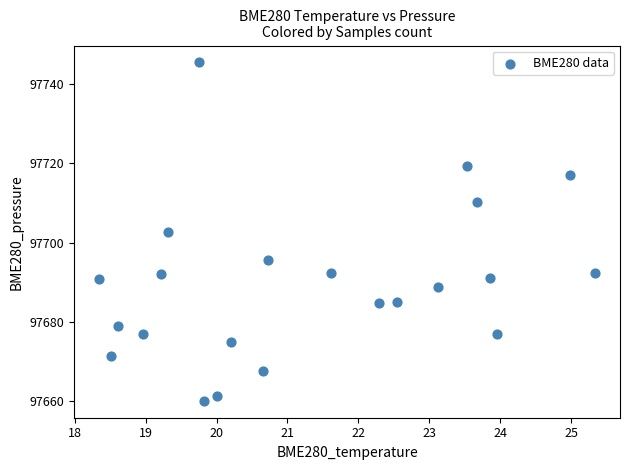

What is the range of Y values (max minus min)?

85.2